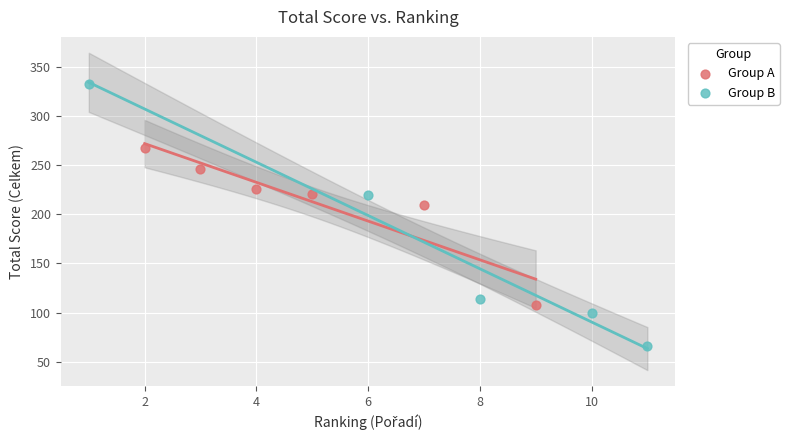

Which series reaches the maximum Y coordinate?

Group B